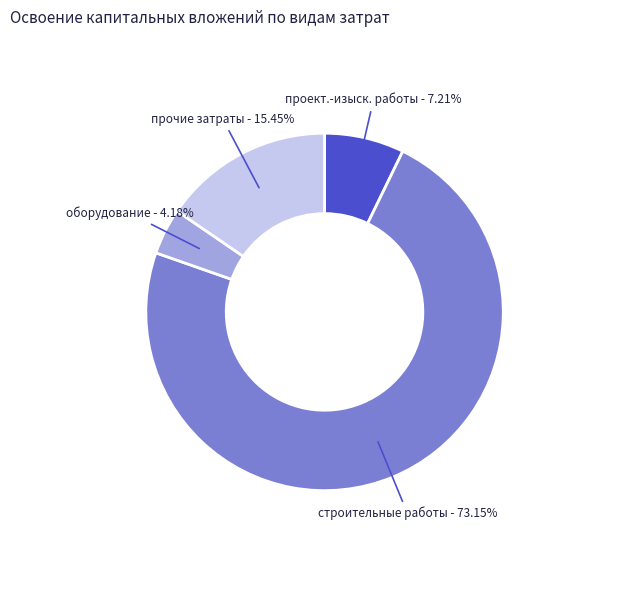

To the nearest percent, what is the average slice percentage?

25%